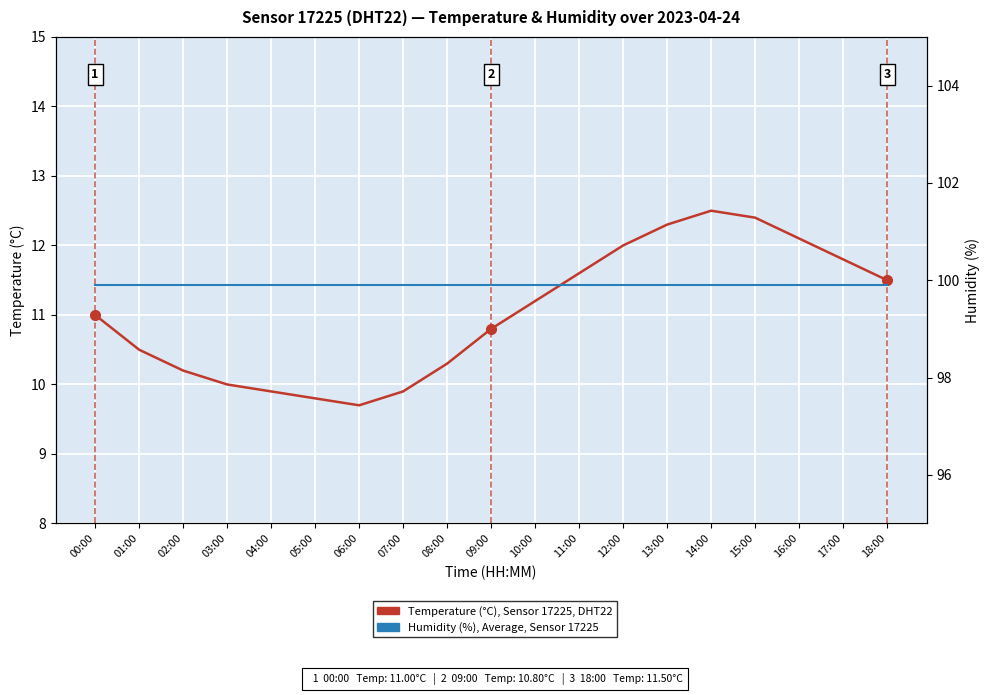

Is it true that Temperature, Sensor 17225 (DHT22) equals 13.6 at 03:00?

False